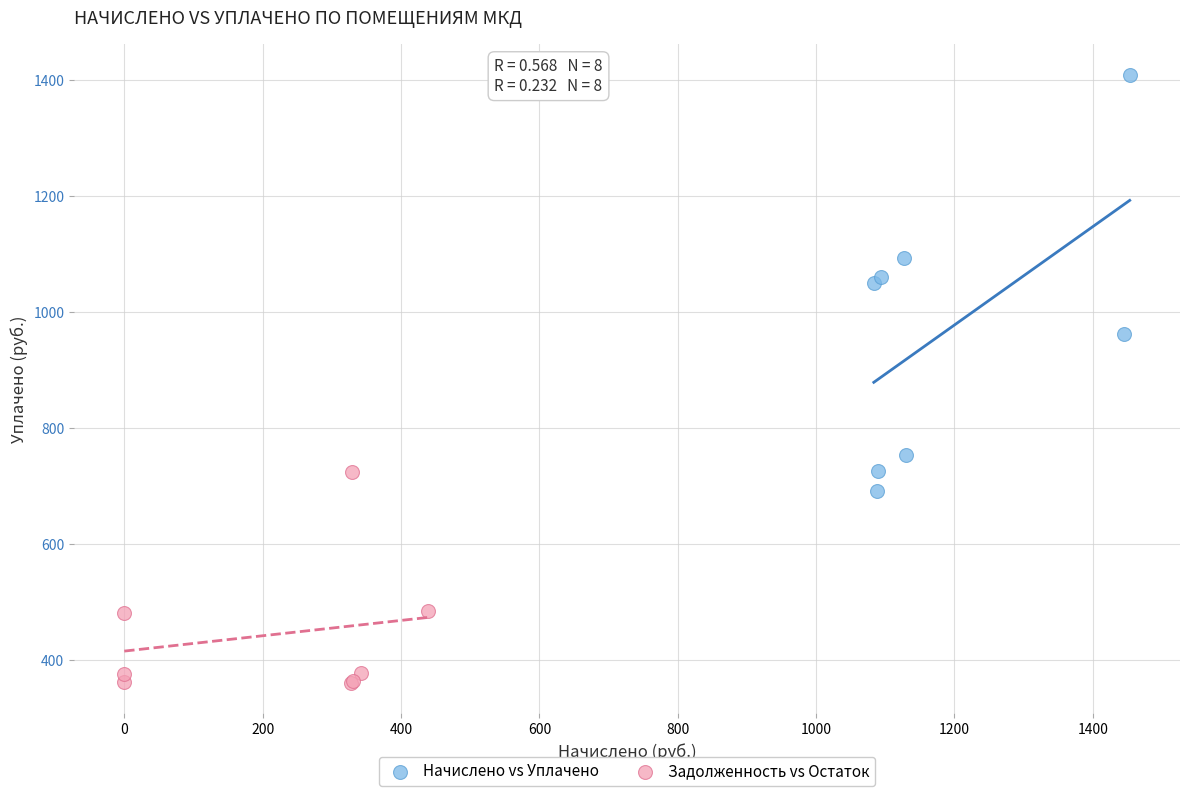

Which series contains the highest Y value?

Начислено vs Уплачено